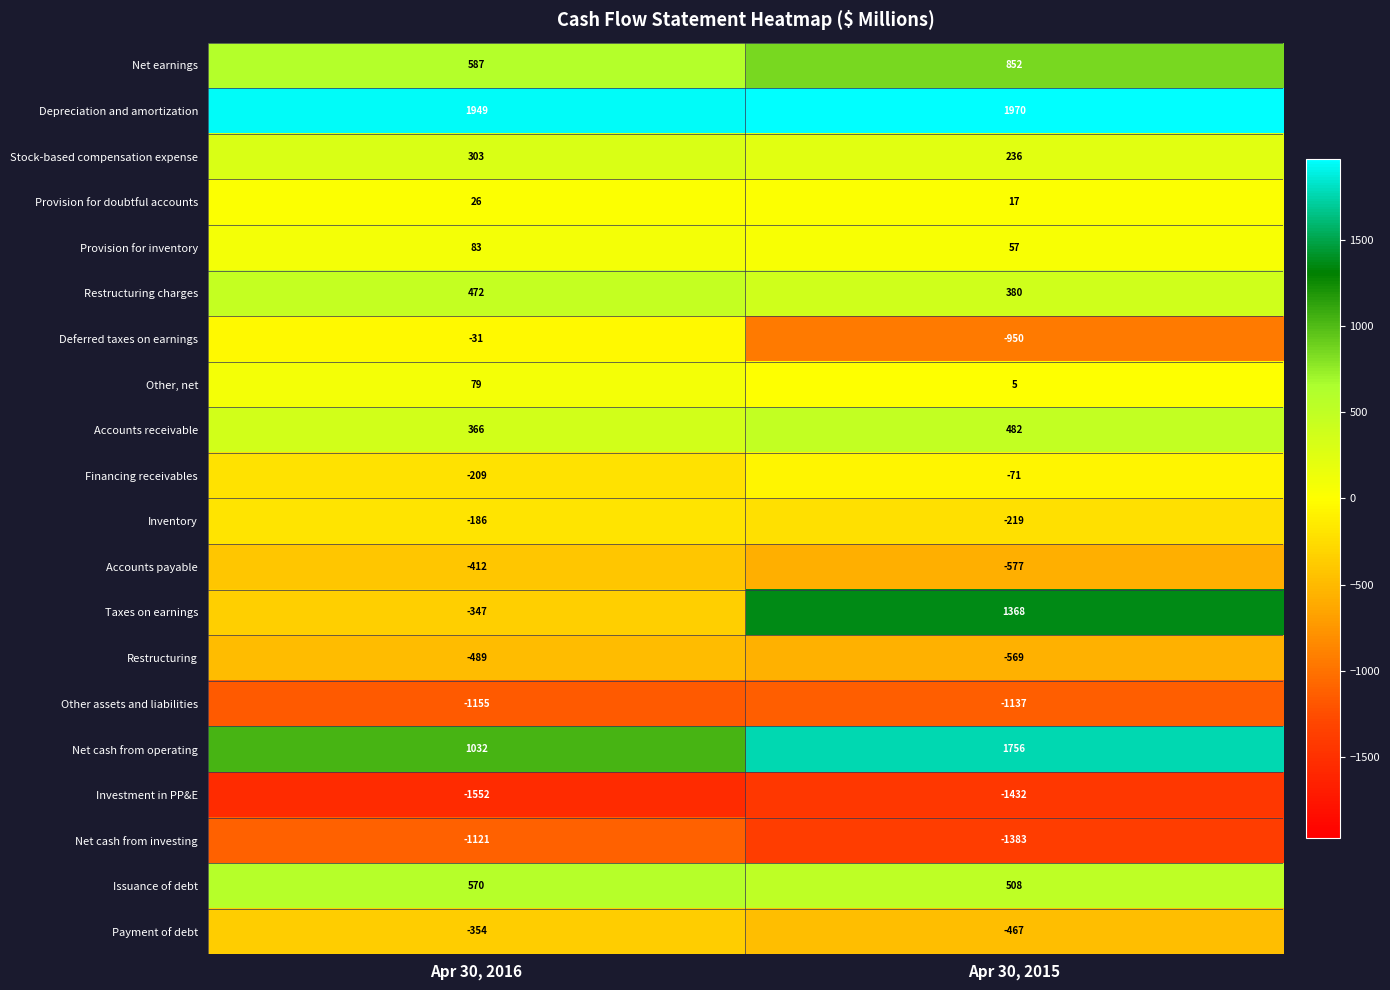

What is the difference between the maximum and minimum values in the Other assets and liabilities series?

18